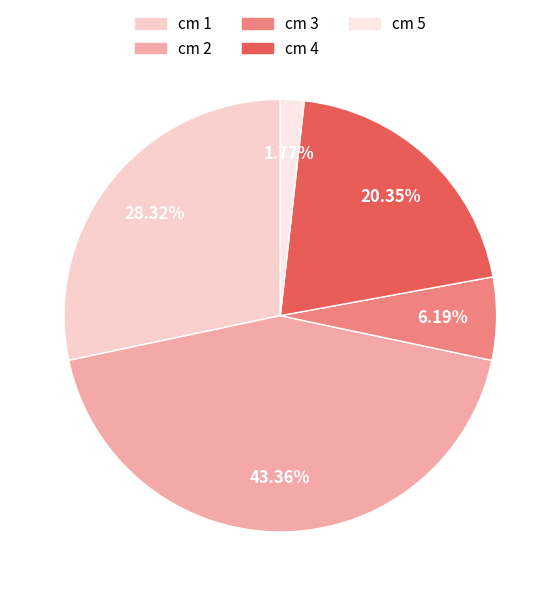

To the nearest percent, what is the average slice percentage?

20%